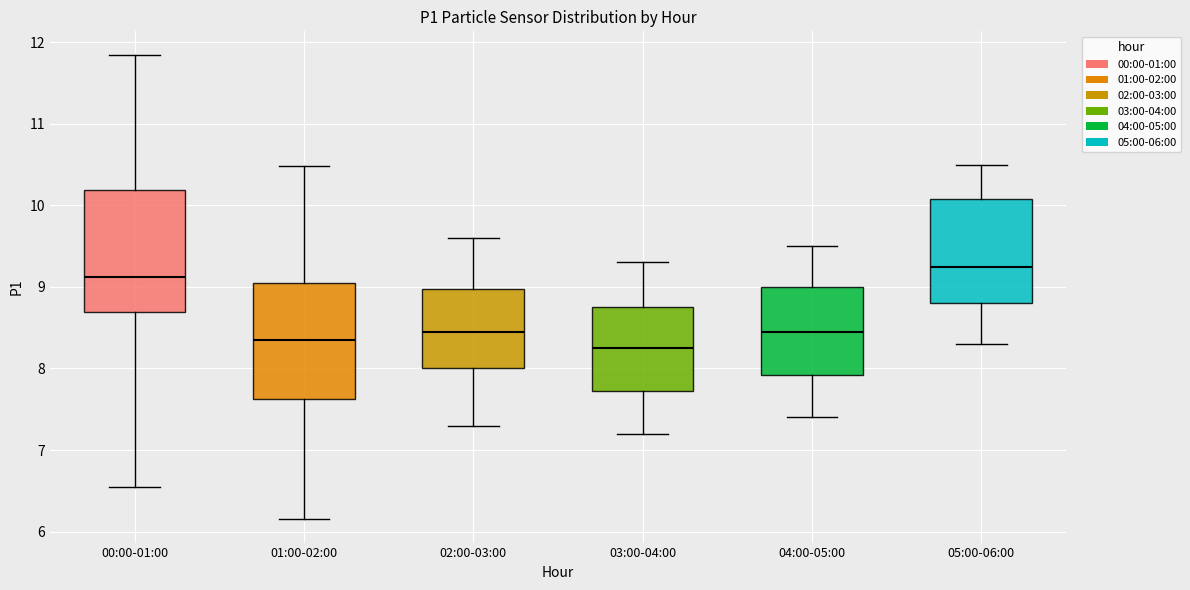

Reading left to right, read every box against the y-axis: the position of its median line, the range the box covers, and the ends of its whiskers. The values are not printed on the chart, so give them approximately, as read against the axis.

00:00-01:00: median 9.1, box 8.7 to 10.2, whiskers 6.6 to 11.9
01:00-02:00: median 8.4, box 7.6 to 9.1, whiskers 6.2 to 10.5
02:00-03:00: median 8.5, box 8.0 to 9.0, whiskers 7.3 to 9.6
03:00-04:00: median 8.3, box 7.7 to 8.8, whiskers 7.2 to 9.3
04:00-05:00: median 8.5, box 7.9 to 9.0, whiskers 7.4 to 9.5
05:00-06:00: median 9.3, box 8.8 to 10.1, whiskers 8.3 to 10.5